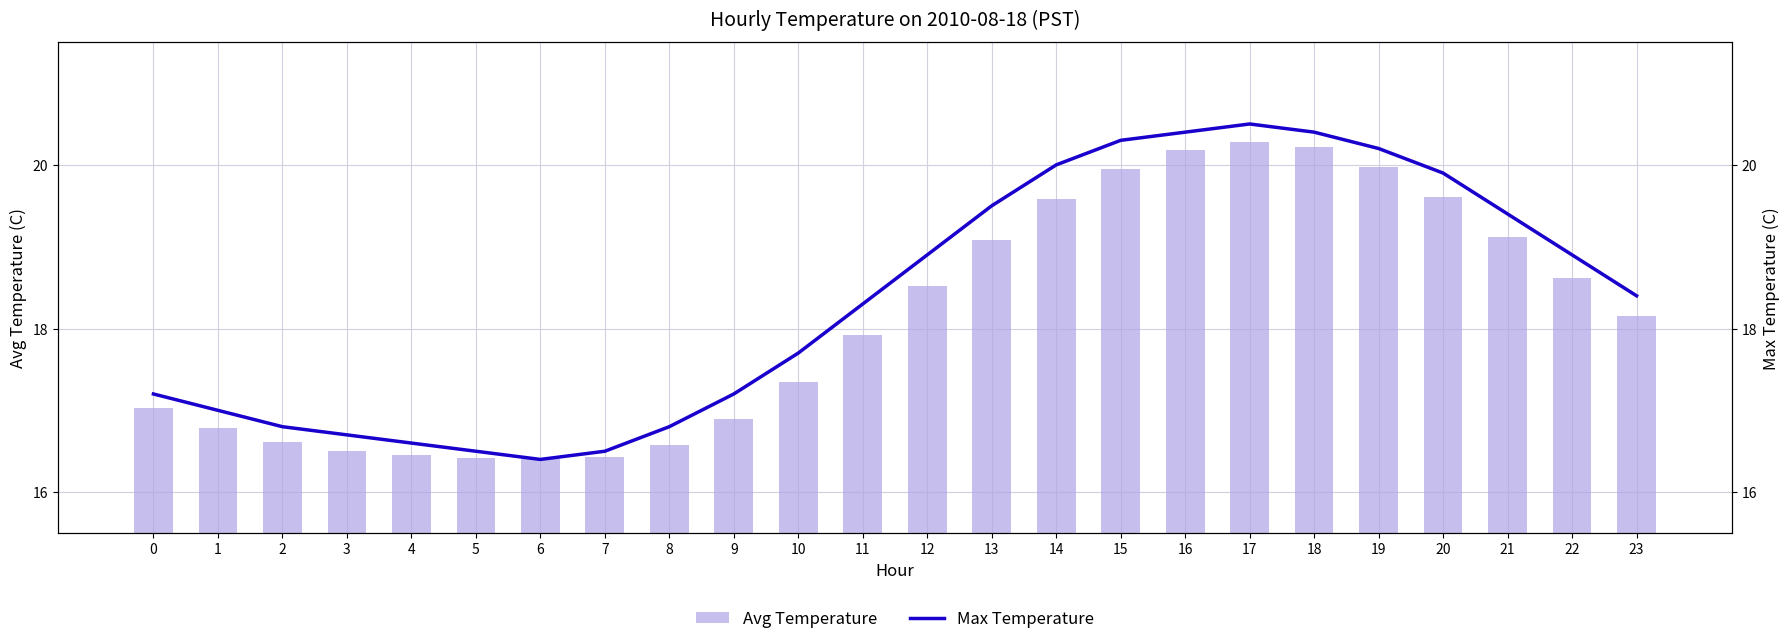

Reading left to right, extract all data points from this chart.

Avg Temperature: 0=17.0	1=16.8	2=16.6	3=16.5	4=16.4	5=16.4	6=16.4	7=16.4	8=16.6	9=16.9	10=17.4	11=17.9	12=18.5	13=19.1	14=19.6	15=19.9	16=20.2	17=20.3	18=20.2	19=20.0	20=19.6	21=19.1	22=18.6	23=18.1
Max Temperature: 0=17.2	1=17.0	2=16.8	3=16.7	4=16.6	5=16.5	6=16.4	7=16.5	8=16.8	9=17.2	10=17.7	11=18.3	12=18.9	13=19.5	14=20.0	15=20.3	16=20.4	17=20.5	18=20.4	19=20.2	20=19.9	21=19.4	22=18.9	23=18.4